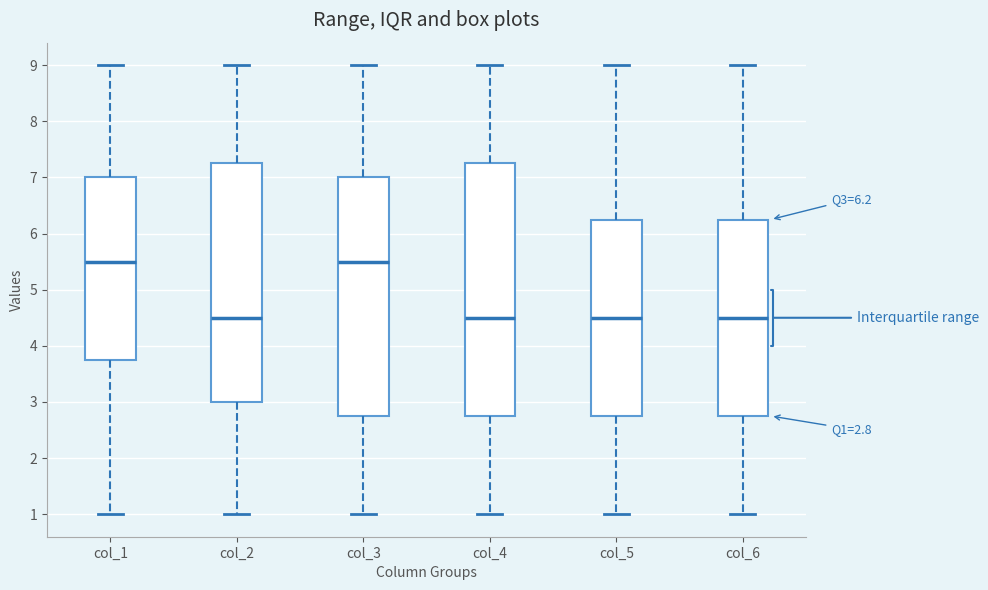

Comparing the boxes themselves (not the whiskers), which one is the tallest?

col_4